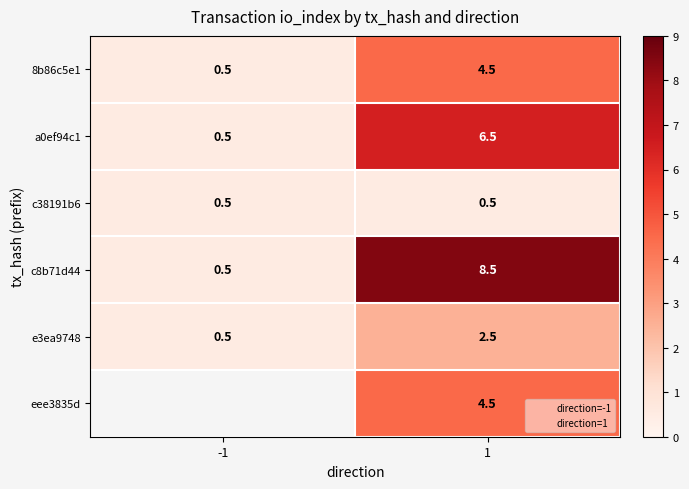

Is it true that eee3835d equals 4.5 at 1?

True